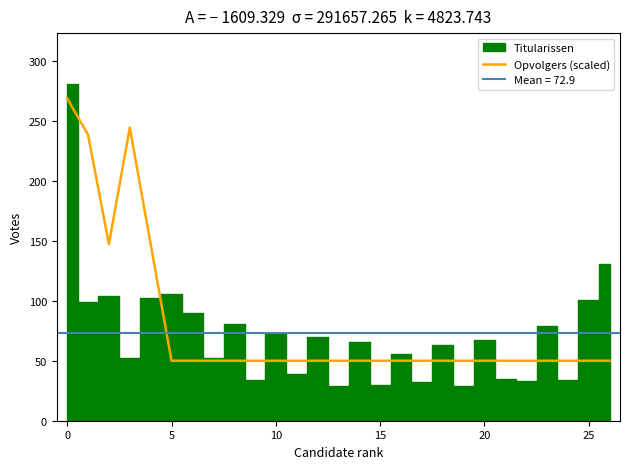

The value of Opvolgers (scaled) at 5 is 50.0. True or false?

True